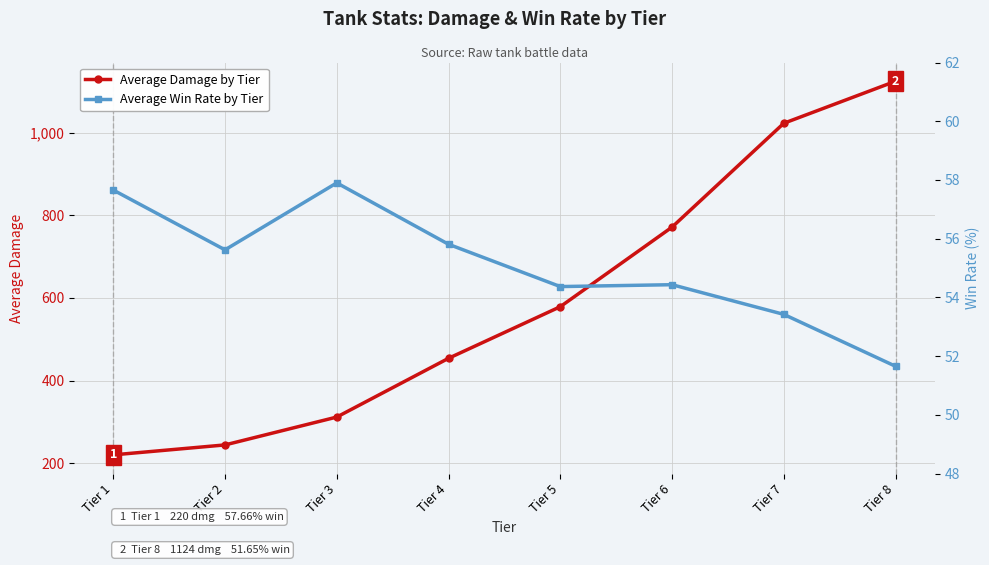

True or false: Average Damage by Tier has more than 1 points higher than both neighbors.

False